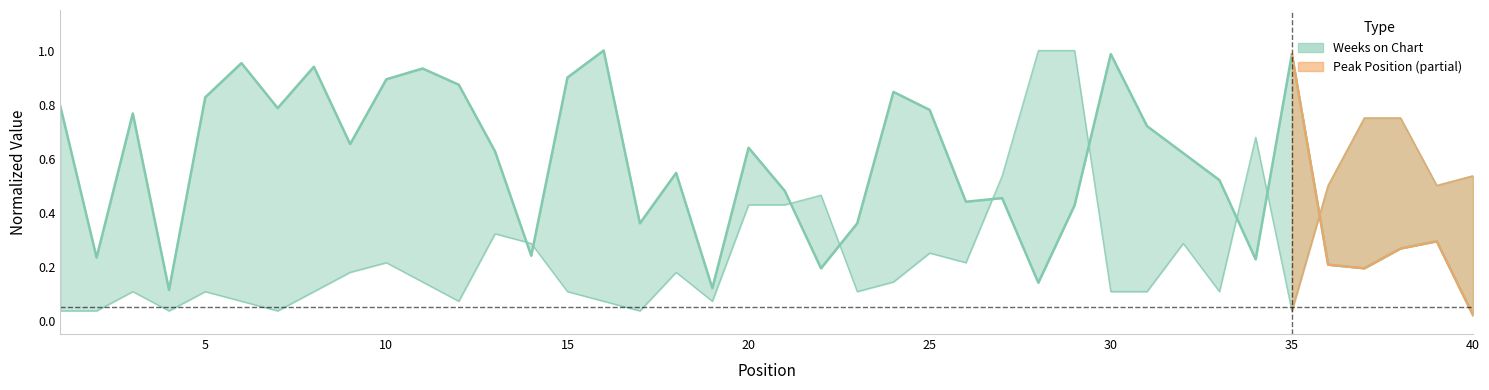

Reading left to right, list all the values displayed in this chart.

Weeks on Chart: 1=0.8	2=0.2	3=0.8	4=0.1	5=0.8	6=1.0	7=0.8	8=0.9	9=0.7	10=0.9	11=0.9	12=0.9	13=0.6	14=0.2	15=0.9	16=1.0	17=0.4	18=0.5	19=0.1	20=0.6	21=0.5	22=0.2	23=0.4	24=0.8	25=0.8	26=0.4	27=0.5	28=0.1	29=0.4	30=1.0	31=0.7	32=0.6	33=0.5	34=0.2	35=1.0	36=0.2	37=0.2	38=0.3	39=0.3	40=0.0
Peak Position: 1=0.0	2=0.0	3=0.1	4=0.0	5=0.1	6=0.1	7=0.0	8=0.1	9=0.2	10=0.2	11=0.1	12=0.1	13=0.3	14=0.3	15=0.1	16=0.1	17=0.0	18=0.2	19=0.1	20=0.4	21=0.4	22=0.5	23=0.1	24=0.1	25=0.2	26=0.2	27=0.5	28=1.0	29=1.0	30=0.1	31=0.1	32=0.3	33=0.1	34=0.7	35=0.0	36=0.5	37=0.8	38=0.8	39=0.5	40=0.5